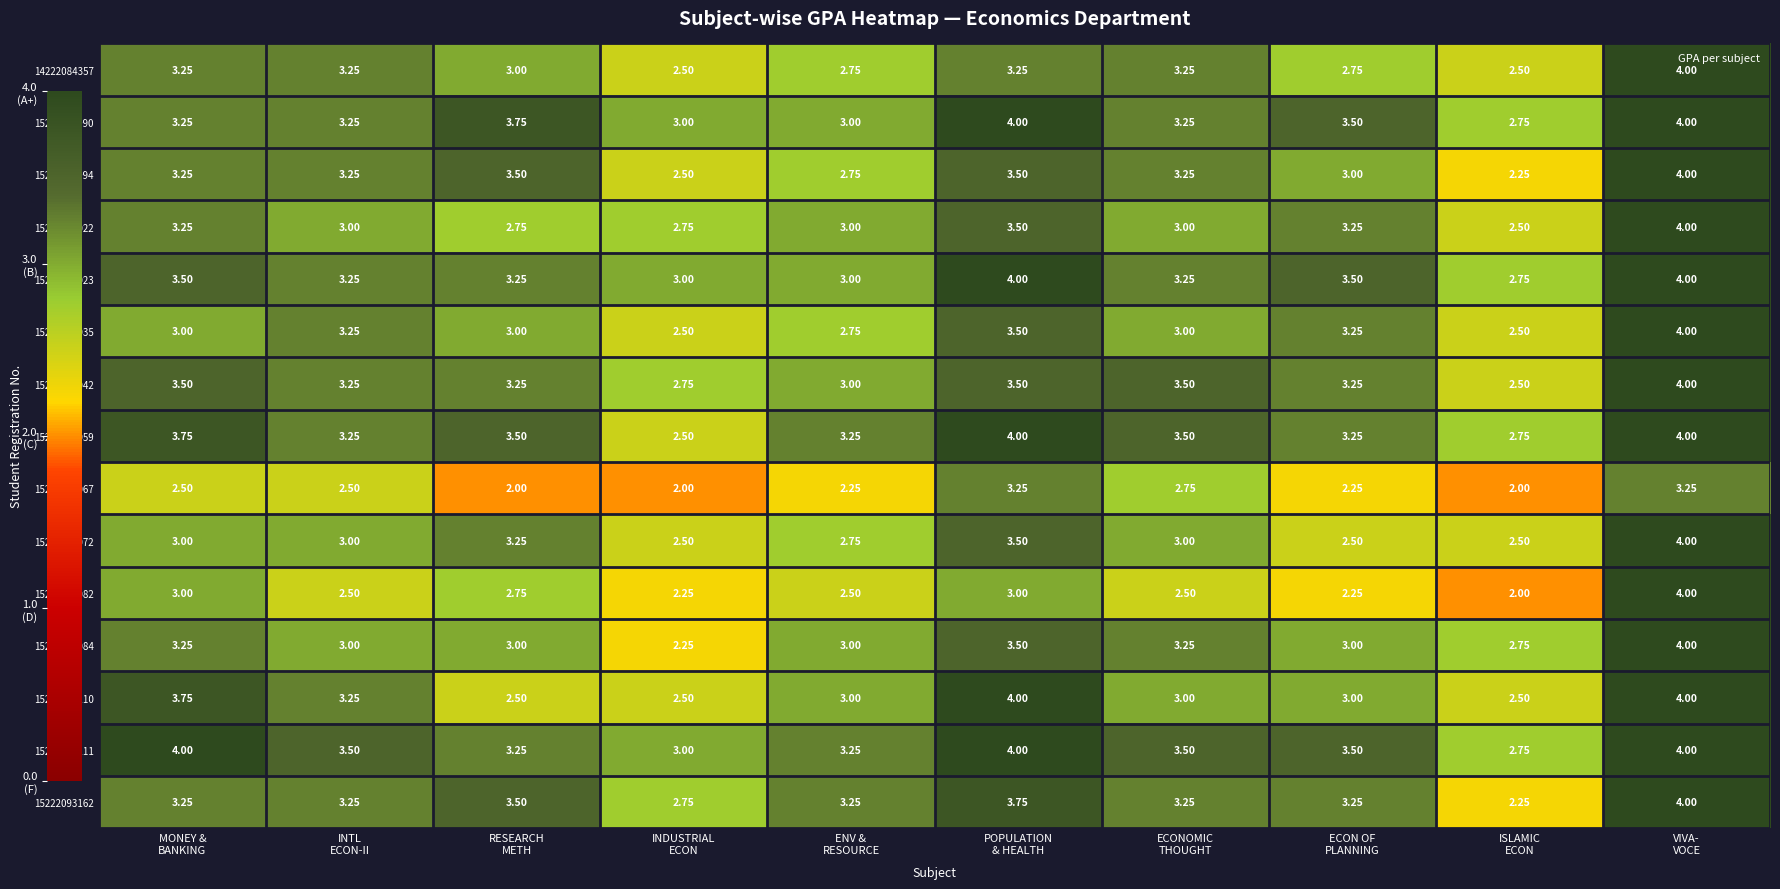

How many data points does each series have?

10